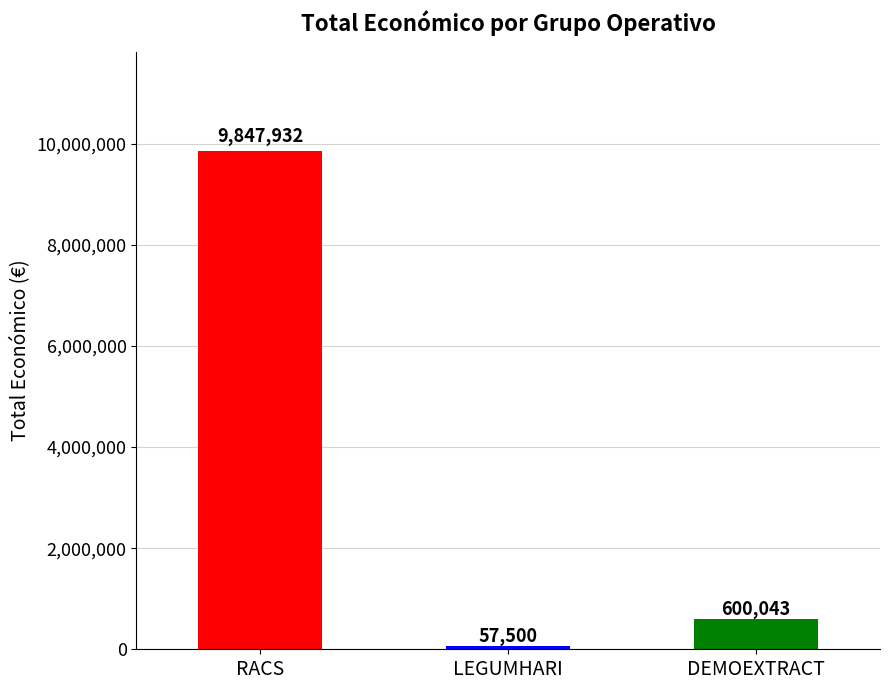

What is the change in value from LEGUMHARI to DEMOEXTRACT?

+542543